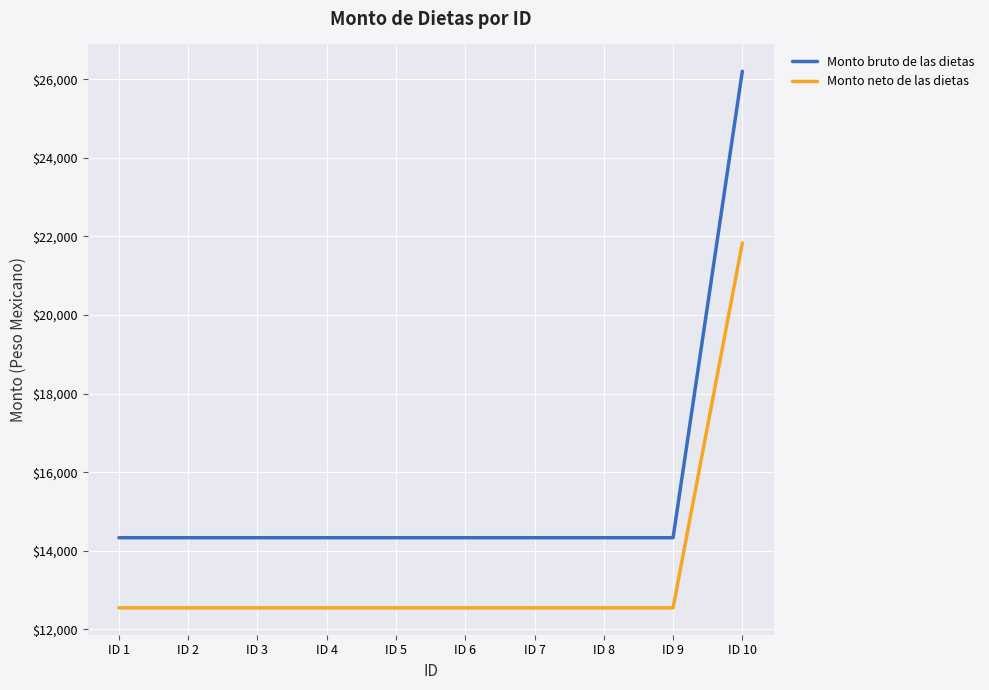

At ID 6, list the series in order from largest to smallest.

Monto bruto de las dietas, Monto neto de las dietas